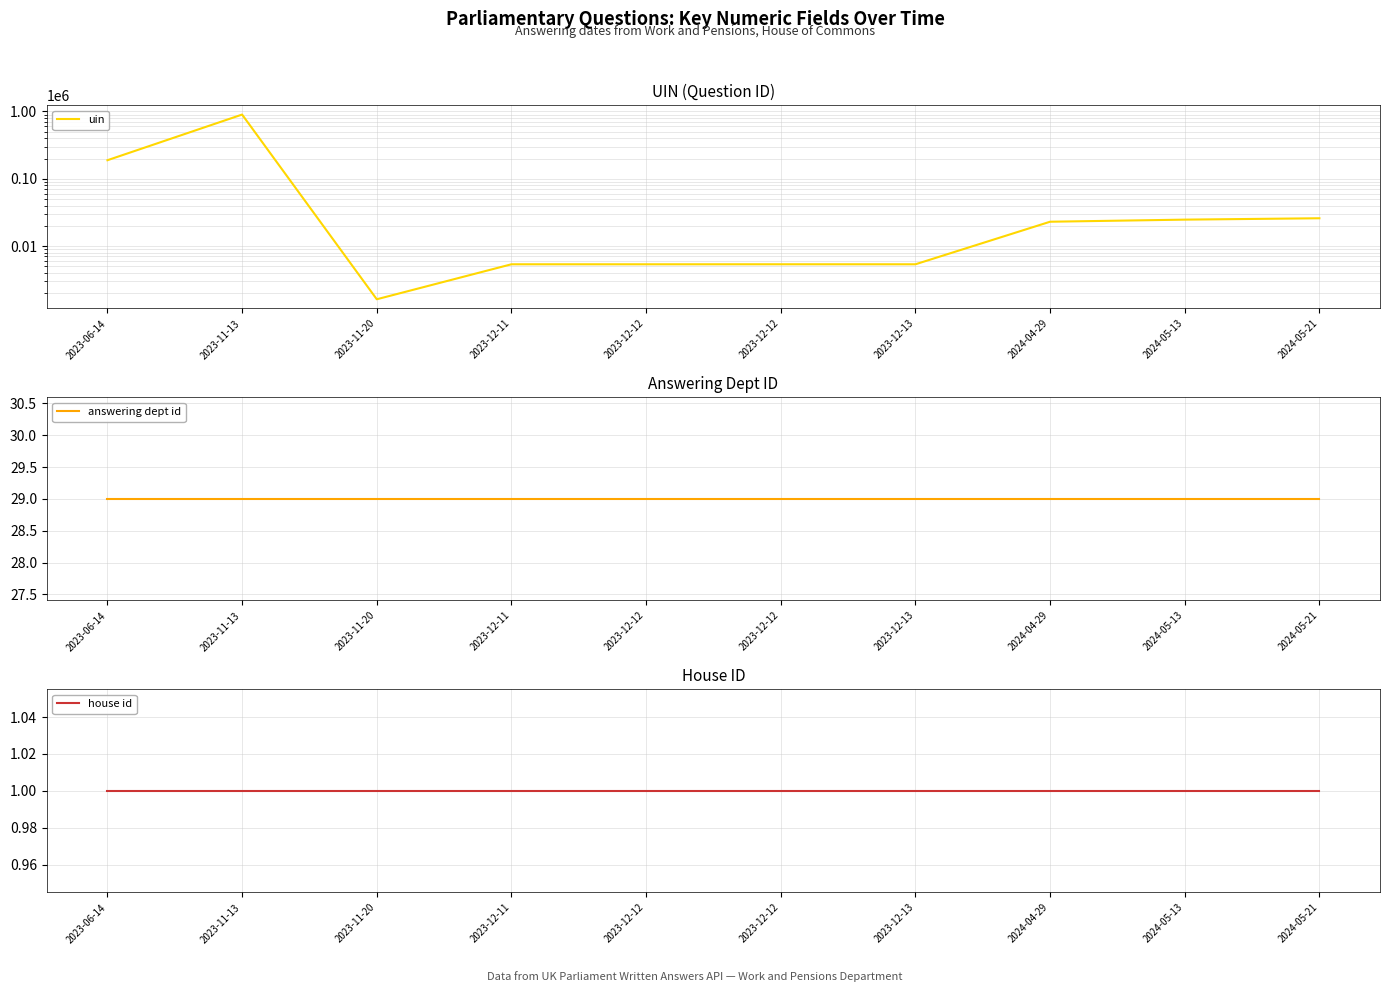

Which category has the lowest value in the uin series?

2023-11-20